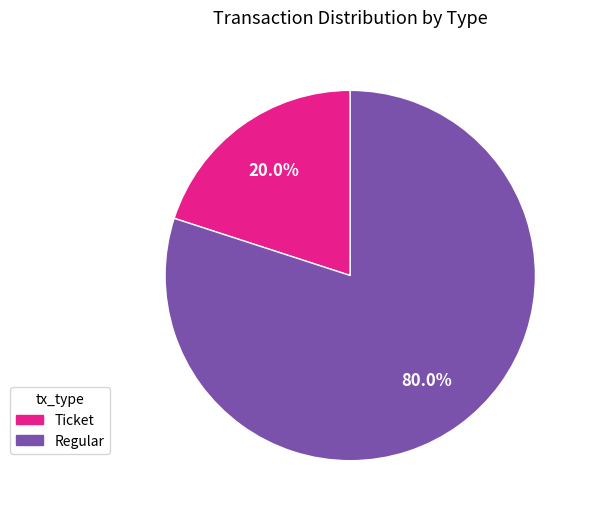

Is there a majority slice in this chart?

Yes